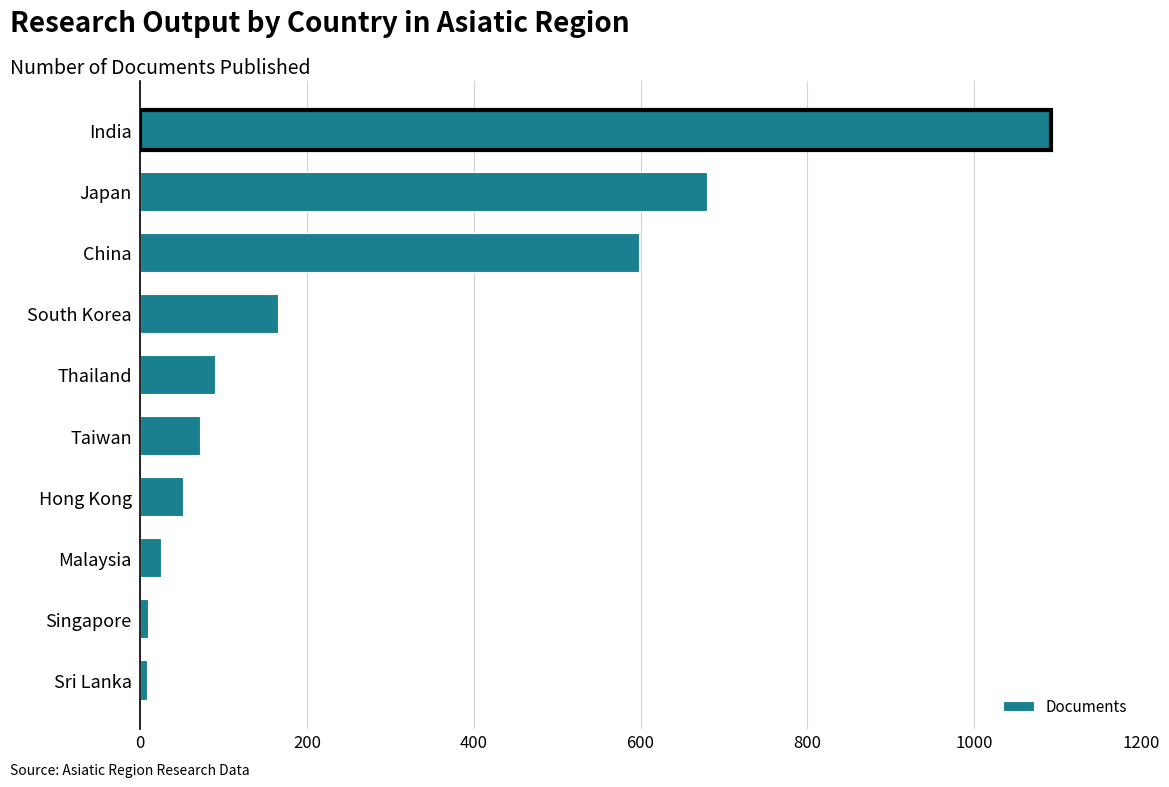

True or false: the data shows 680 at Japan.

True